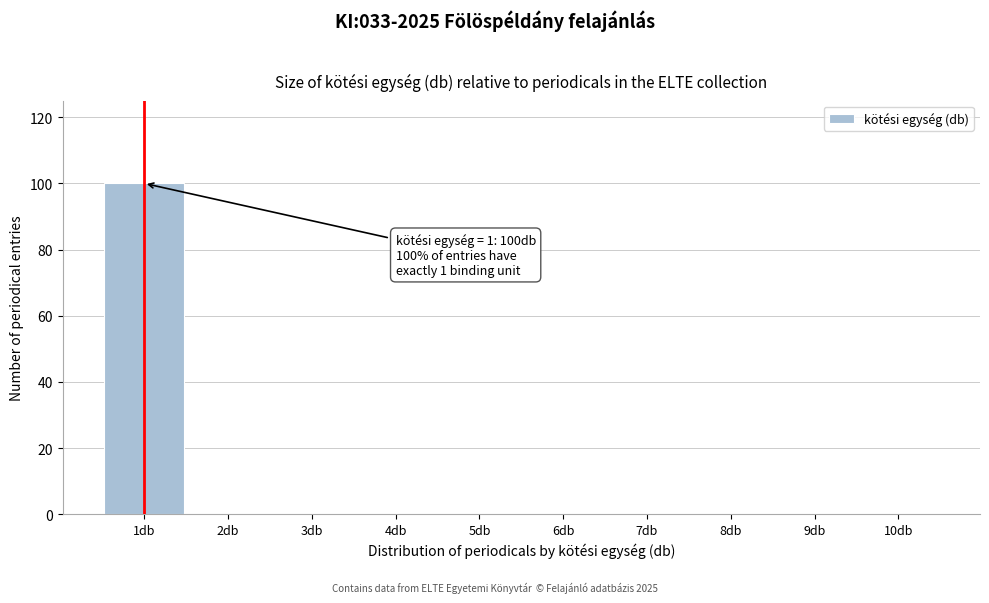

Which range on the x-axis has the tallest bar?

0.5 to 1.5